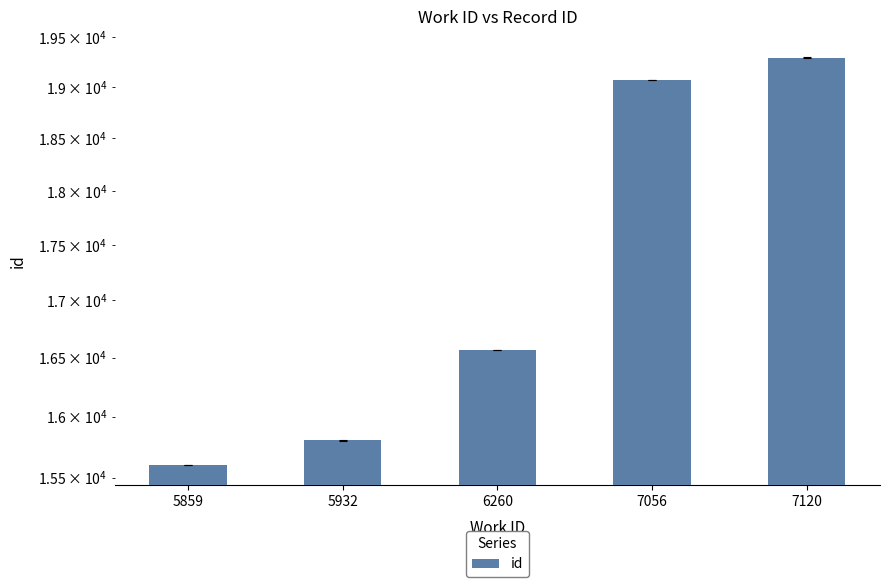

What is the greatest value displayed?

19294.0